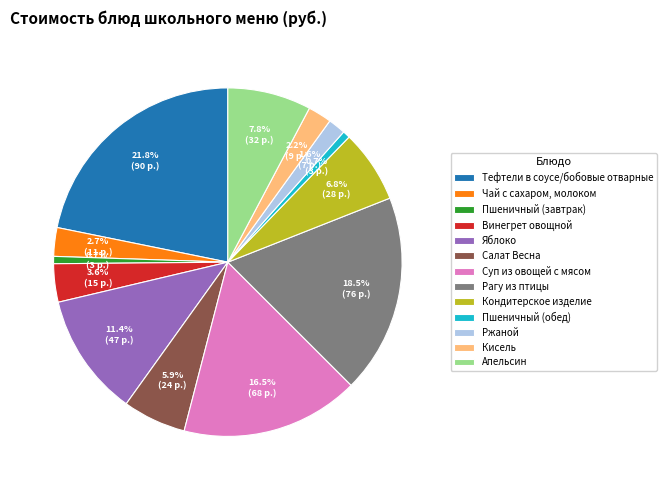

Is Кондитерское изделие the majority of the pie?

No